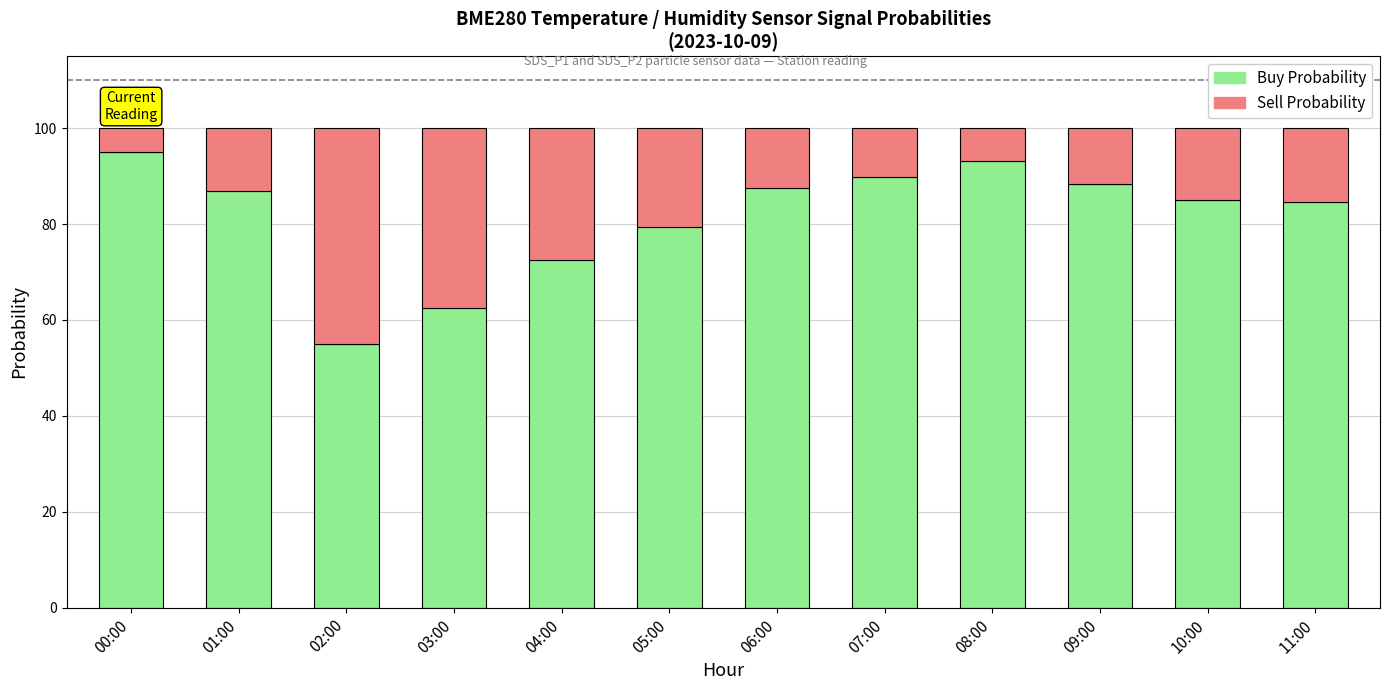

Reading left to right, list the values for the Buy Probability series.

00:00=95.0	01:00=87.0	02:00=55.0	03:00=62.5	04:00=72.4	05:00=79.5	06:00=87.5	07:00=89.8	08:00=93.1	09:00=88.4	10:00=85.1	11:00=84.6